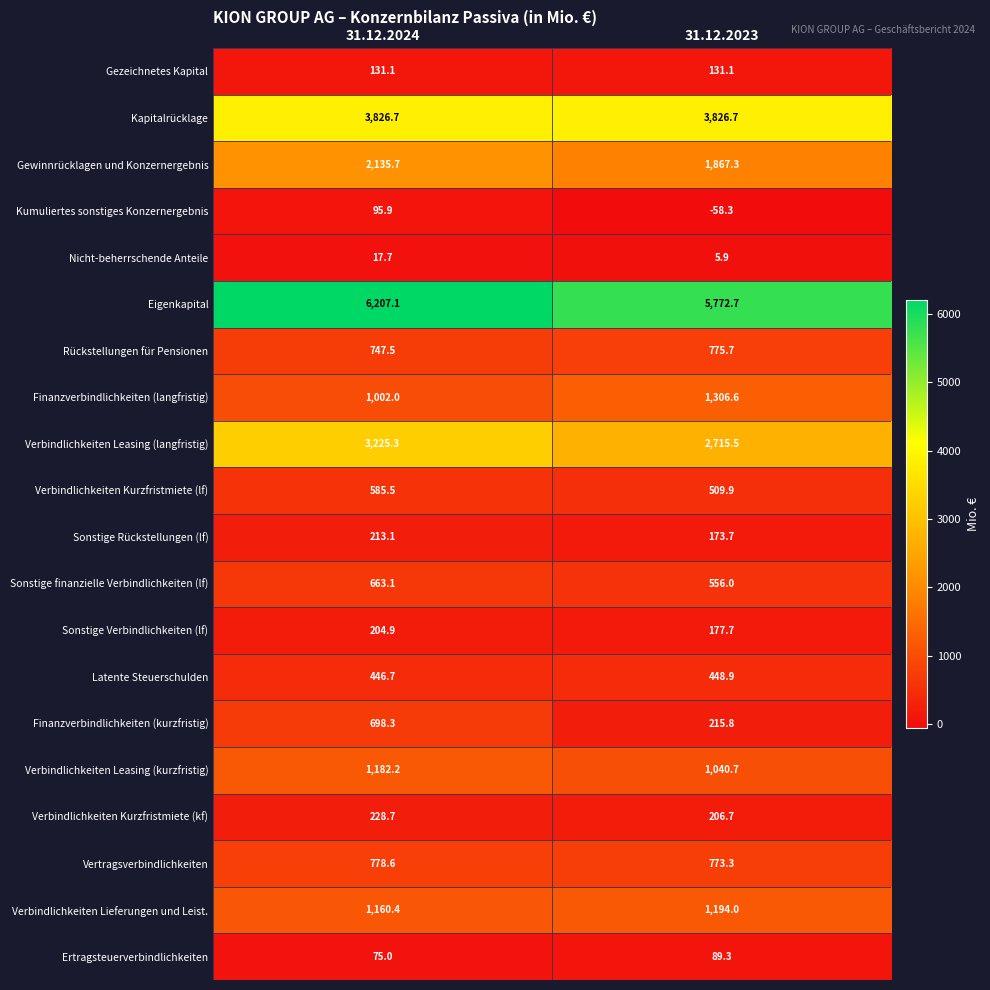

At 31.12.2023, list the series in order from largest to smallest.

Eigenkapital, Kapitalrücklage, Verbindlichkeiten Leasing (langfristig), Gewinnrücklagen und Konzernergebnis, Finanzverbindlichkeiten (langfristig), Verbindlichkeiten Lieferungen und Leist., Verbindlichkeiten Leasing (kurzfristig), Rückstellungen für Pensionen, Vertragsverbindlichkeiten, Sonstige finanzielle Verbindlichkeiten (lf), Verbindlichkeiten Kurzfristmiete (lf), Latente Steuerschulden, Finanzverbindlichkeiten (kurzfristig), Verbindlichkeiten Kurzfristmiete (kf), Sonstige Verbindlichkeiten (lf), Sonstige Rückstellungen (lf), Gezeichnetes Kapital, Ertragsteuerverbindlichkeiten, Nicht-beherrschende Anteile, Kumuliertes sonstiges Konzernergebnis